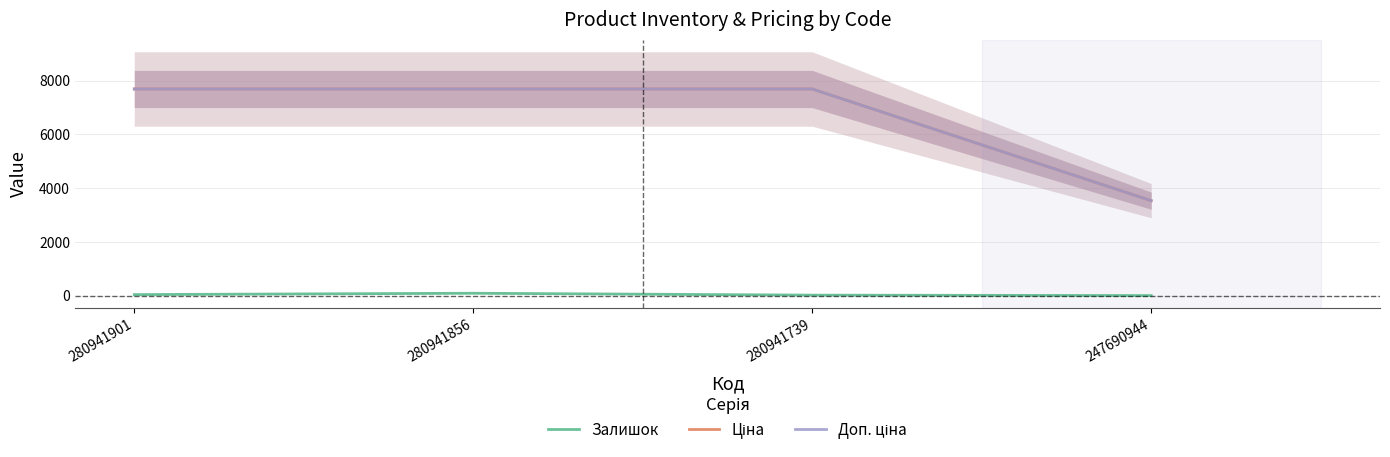

How many values in the Доп. ціна series exceed 7687?

3